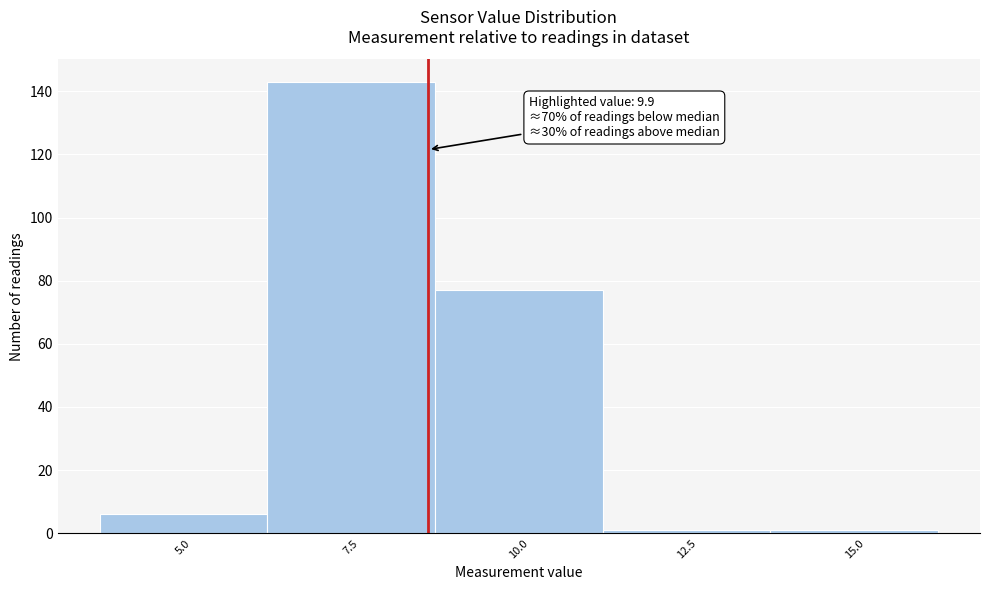

Reading right to left, extract all data points from this chart.

15.0=1	12.5=1	10.0=77	7.5=143	5.0=6